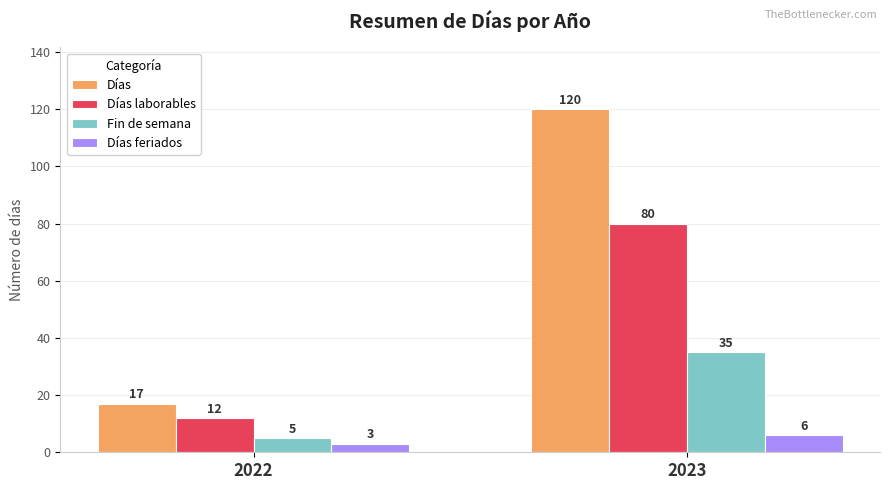

Reading left to right, what are all the values shown in this chart?

Días: 2022=17	2023=120
Días laborables: 2022=12	2023=80
Fin de semana: 2022=5	2023=35
Días feriados: 2022=3	2023=6